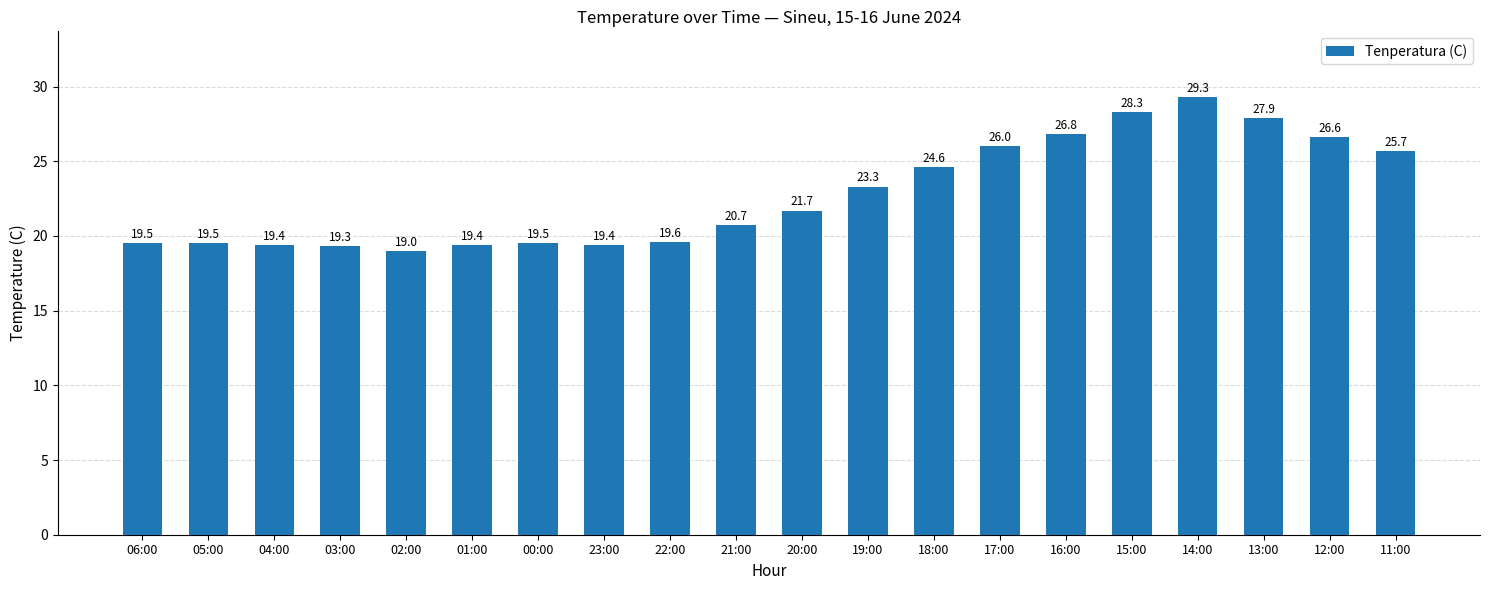

How many data points are above 21?

10